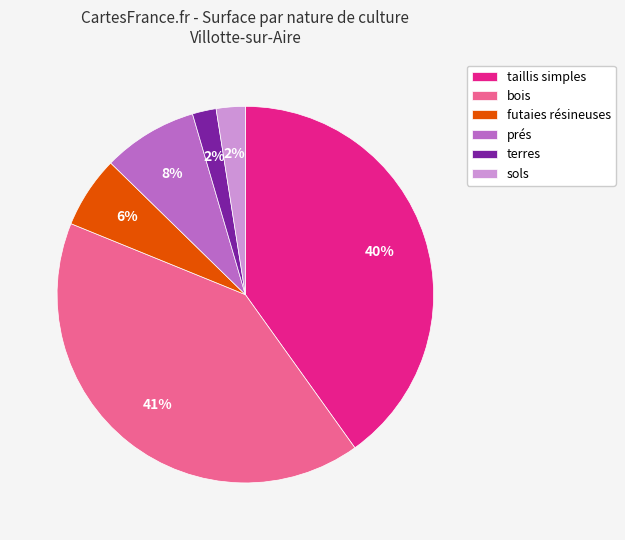

How many slices are in this pie chart?

6